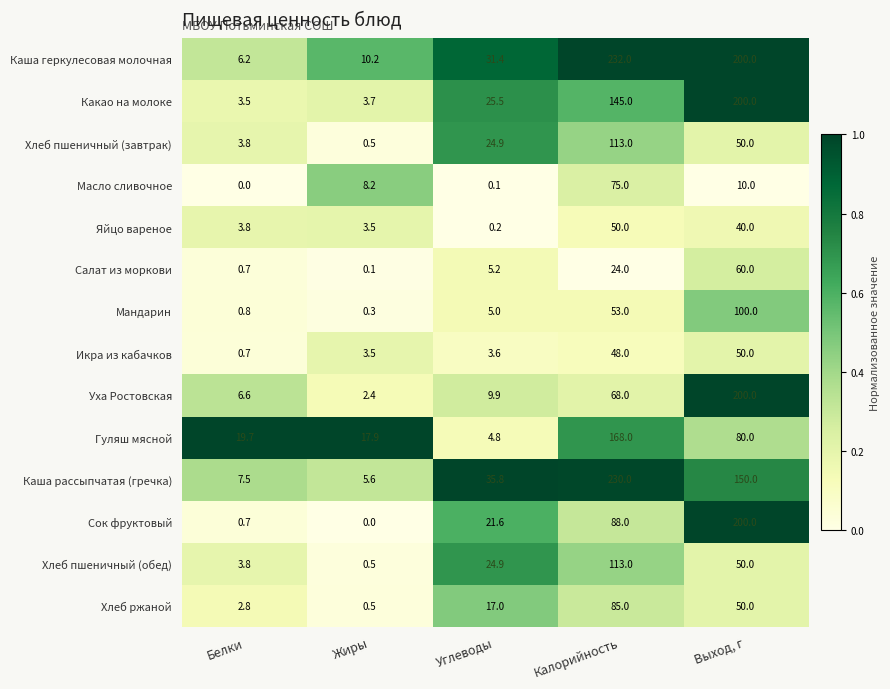

What is the approximate value of Хлеб ржаной at Белки?

2.8